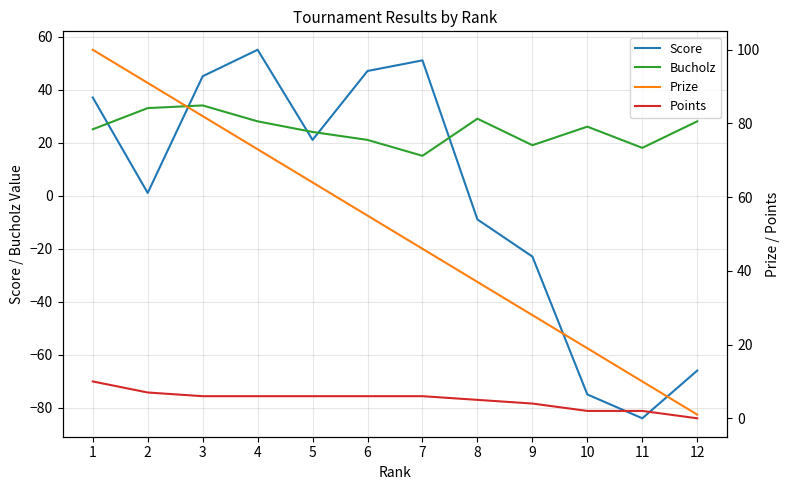

Between 1 and 4, which series saw the biggest shift?

Prize